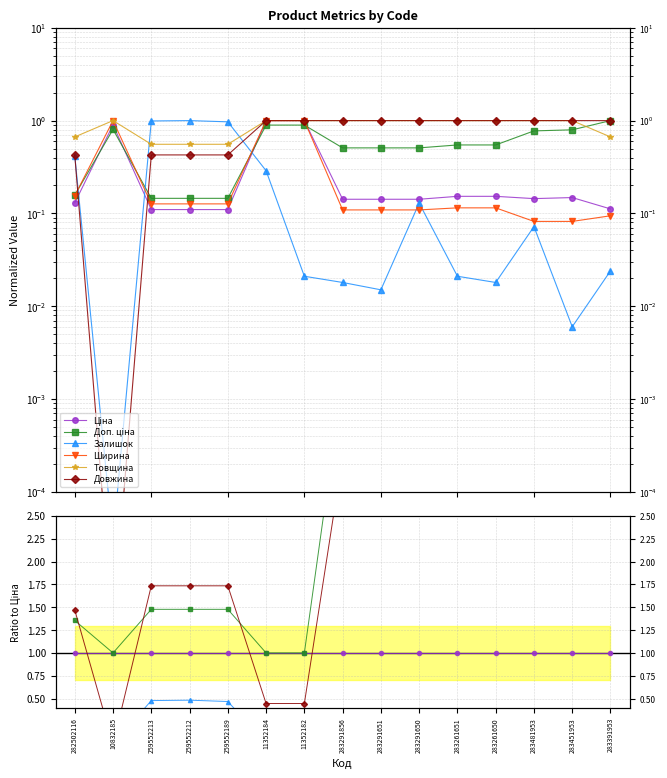

How many lines are shown in the chart?

6